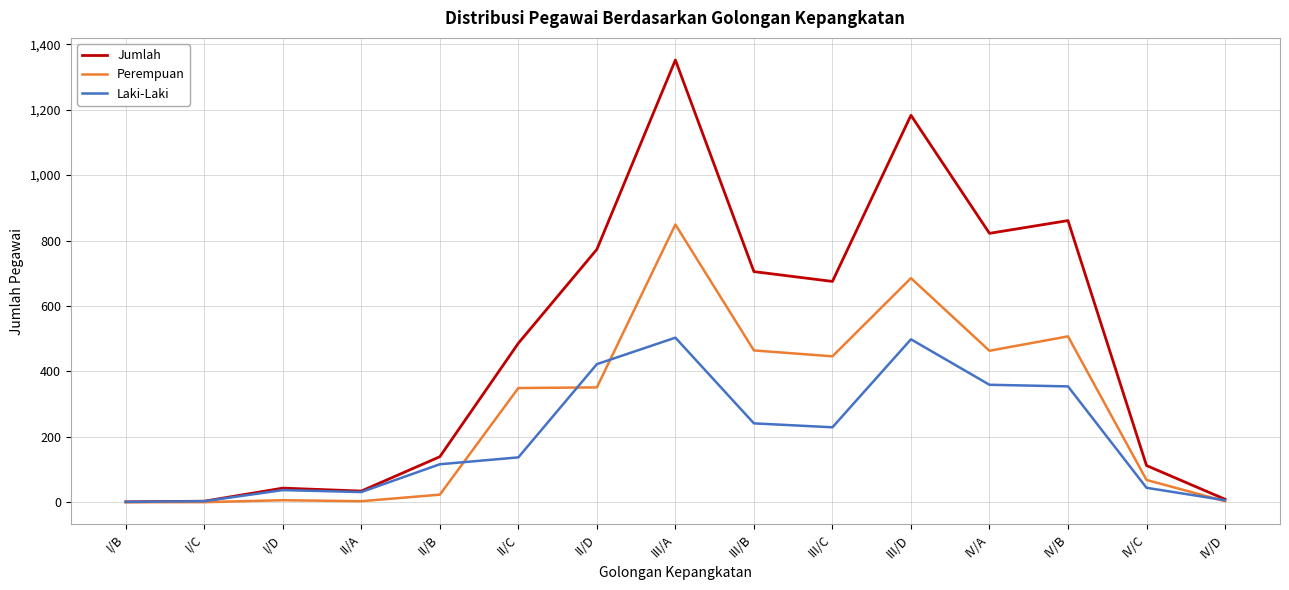

In Jumlah, how many points are lower than both neighbors (excluding endpoints)?

3